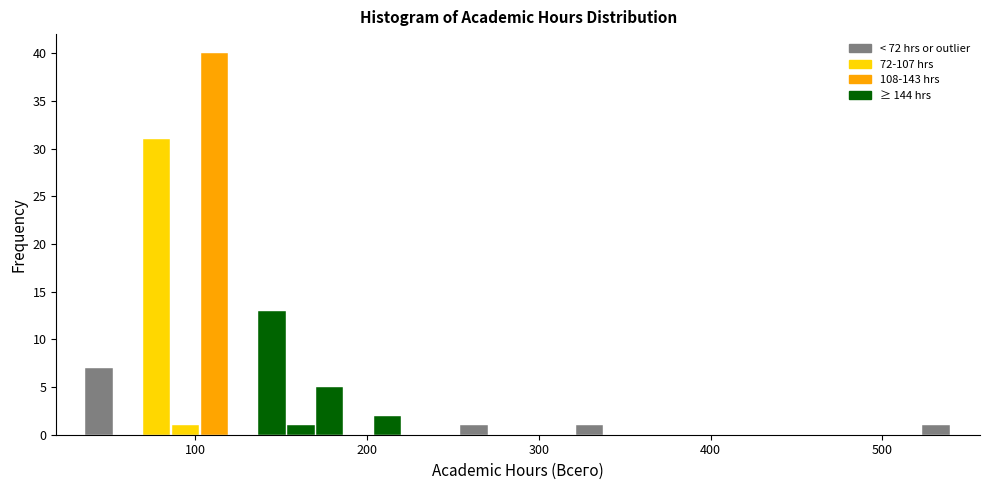

Around what value on the x-axis is the tallest bar? Give the approximate position of its centre, as read against the axis.

110